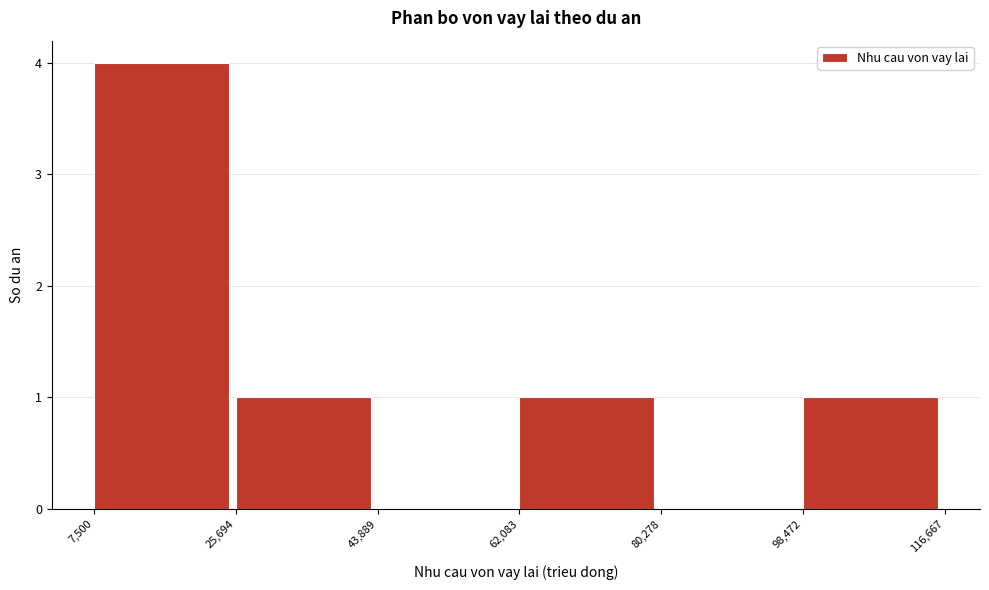

Reading left to right, transcribe this chart: for each bar, give the range it covers on the x-axis and its height. The values are not printed on the chart, so give them approximately, as read against the axis.

7,500 to 25,694: 4
25,694 to 43,889: 1
43,889 to 62,083: 0
62,083 to 80,278: 1
80,278 to 98,472: 0
98,472 to 116,667: 1